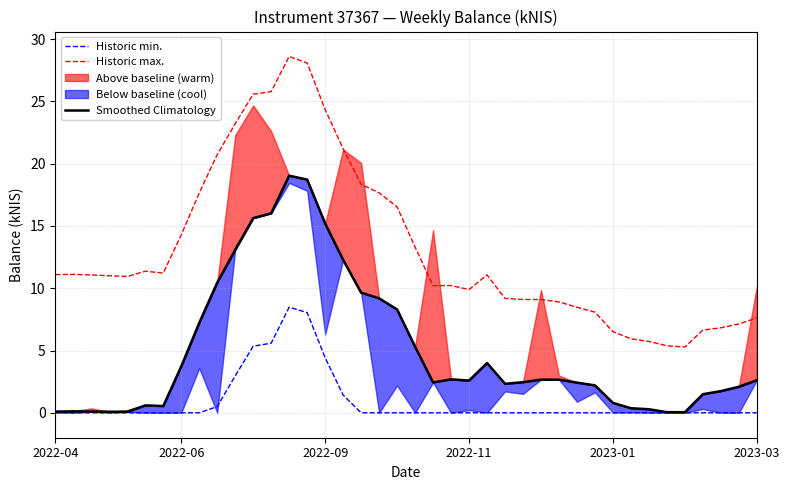

True or false: Historic min. and Historic max. intersect in this chart.

False